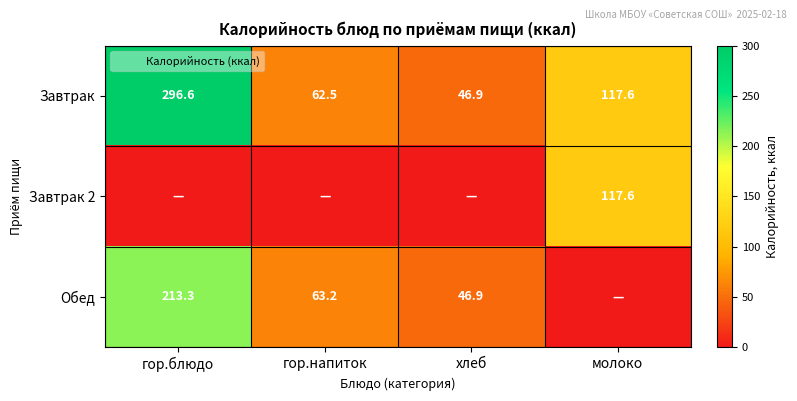

What is the greatest value displayed?

296.6